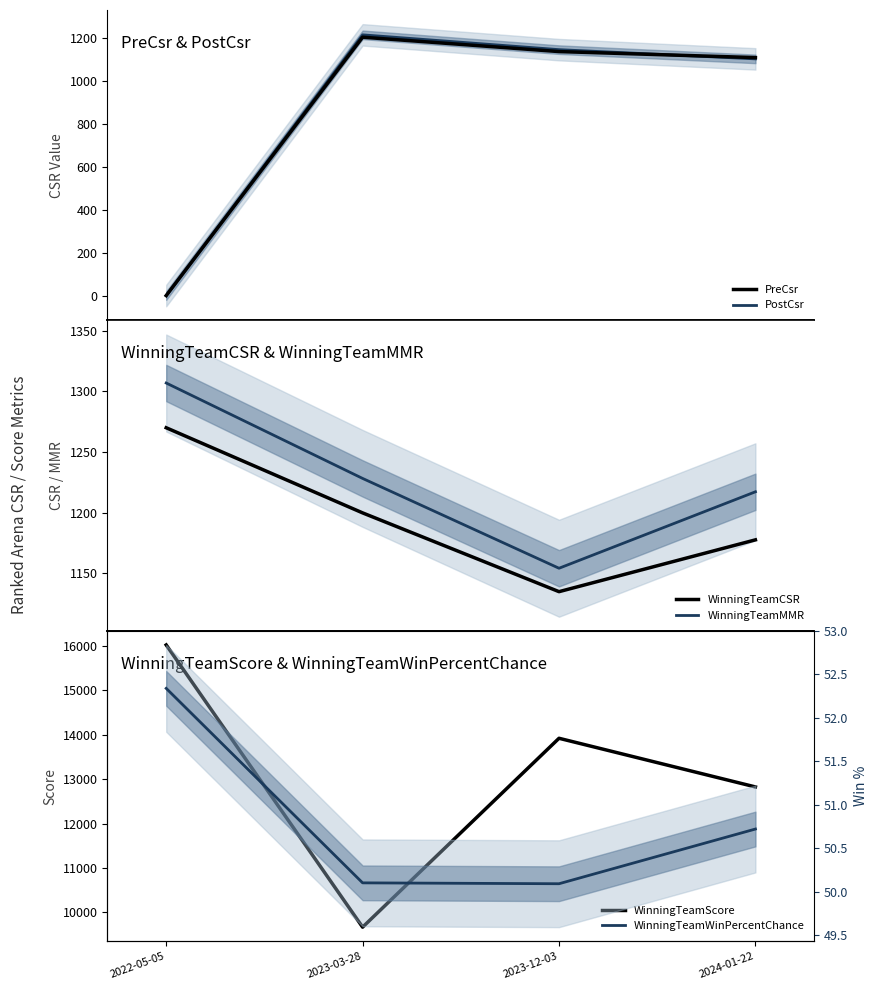

True or false: WinningTeamScore and WinningTeamMMR cross at least once.

False